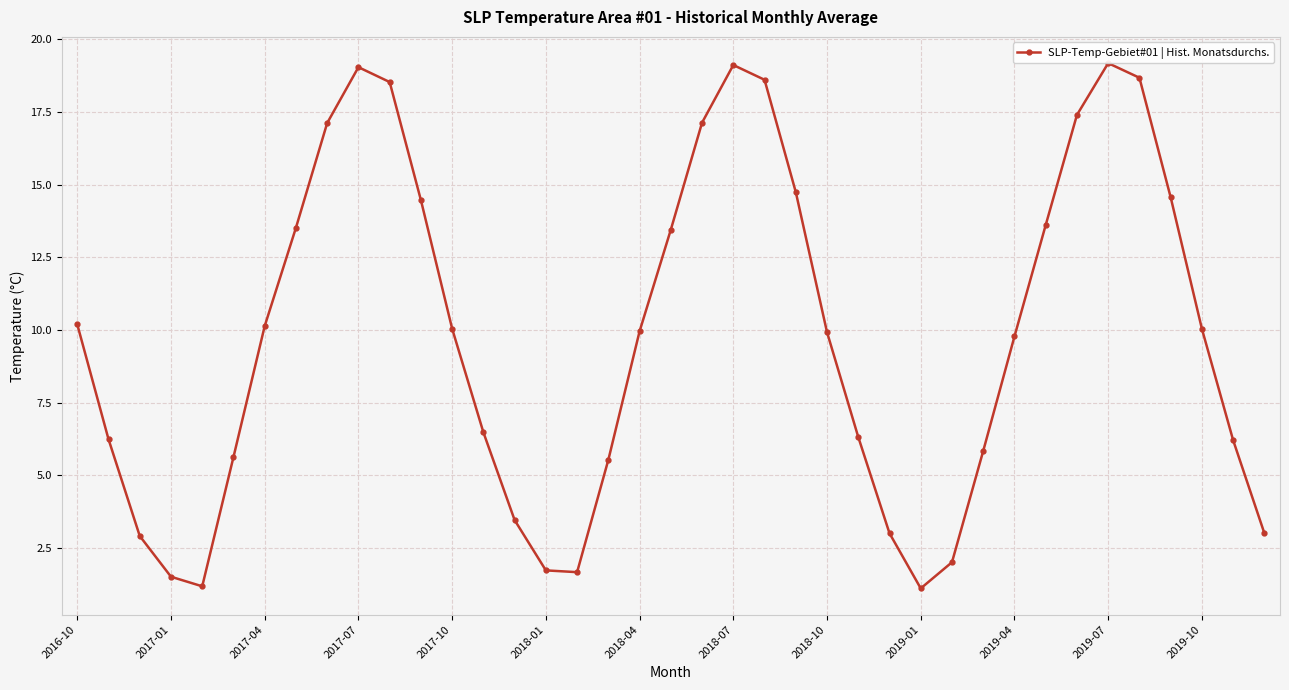

What is the smallest value displayed?

1.1